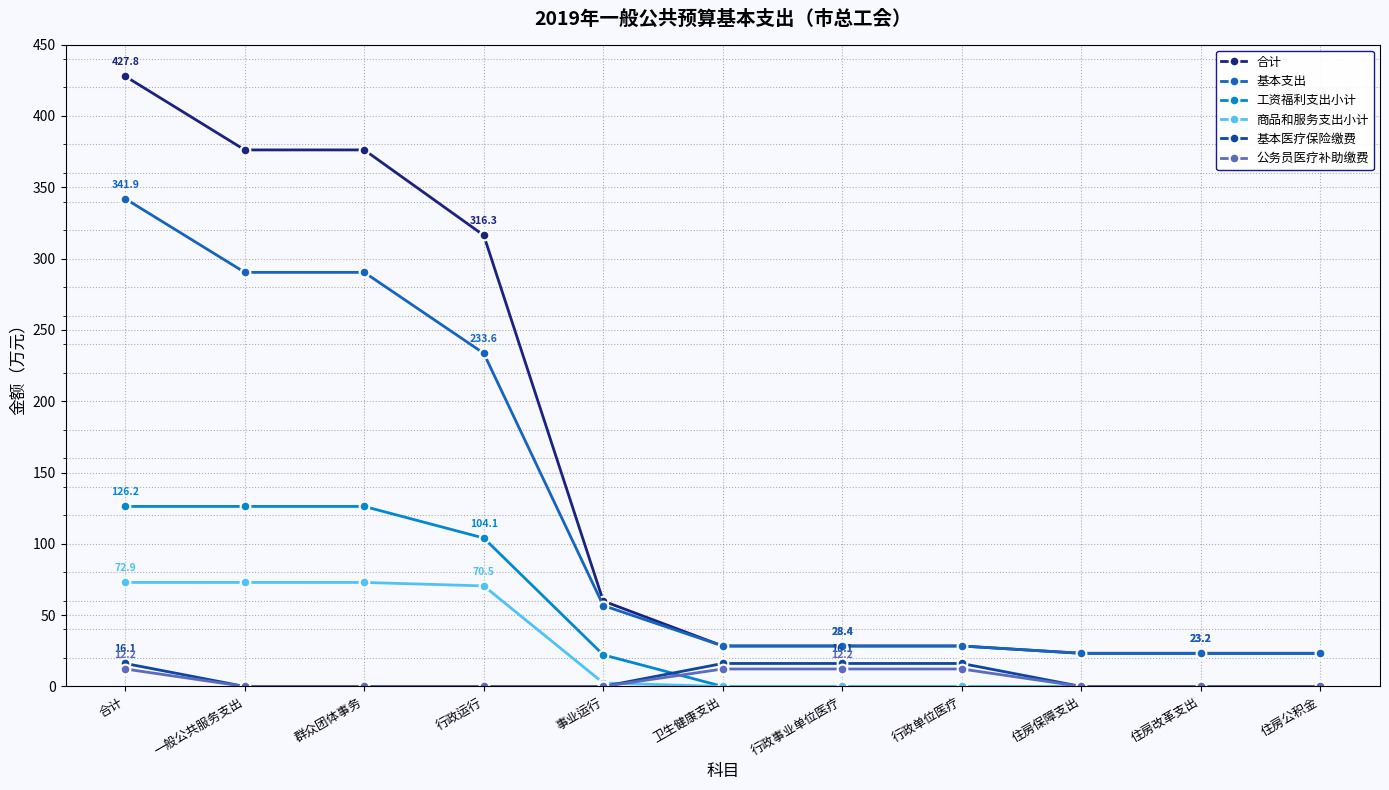

What is the average value of the 商品和服务支出小计 series?

26.5